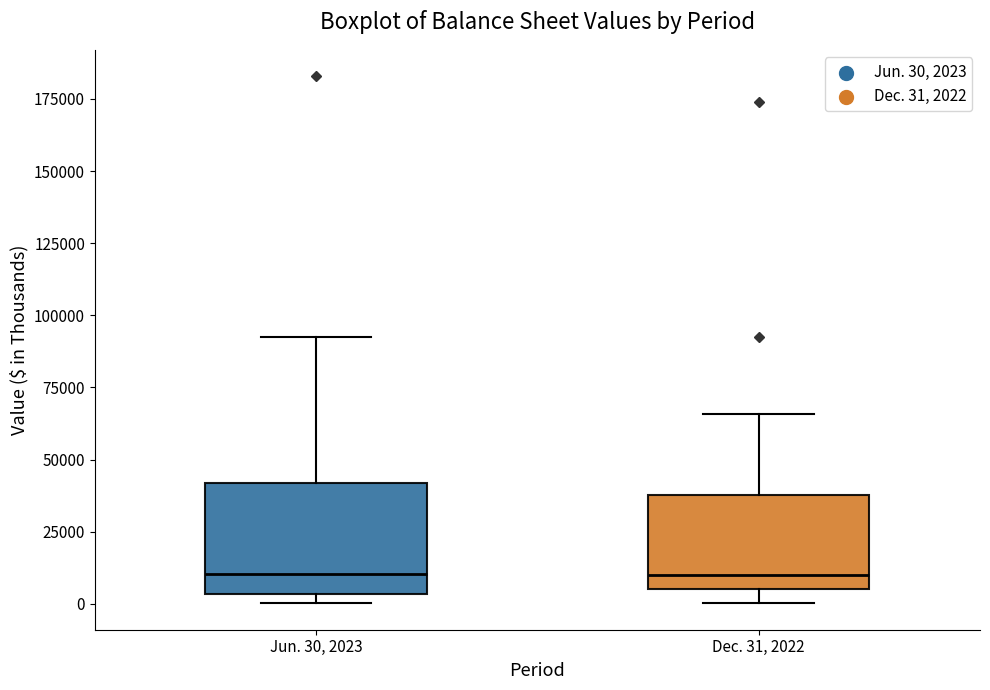

Where does the upper whisker of the box for Dec. 31, 2022 end on the y-axis? The values are not printed on the chart, so give them approximately, as read against the axis.

65000